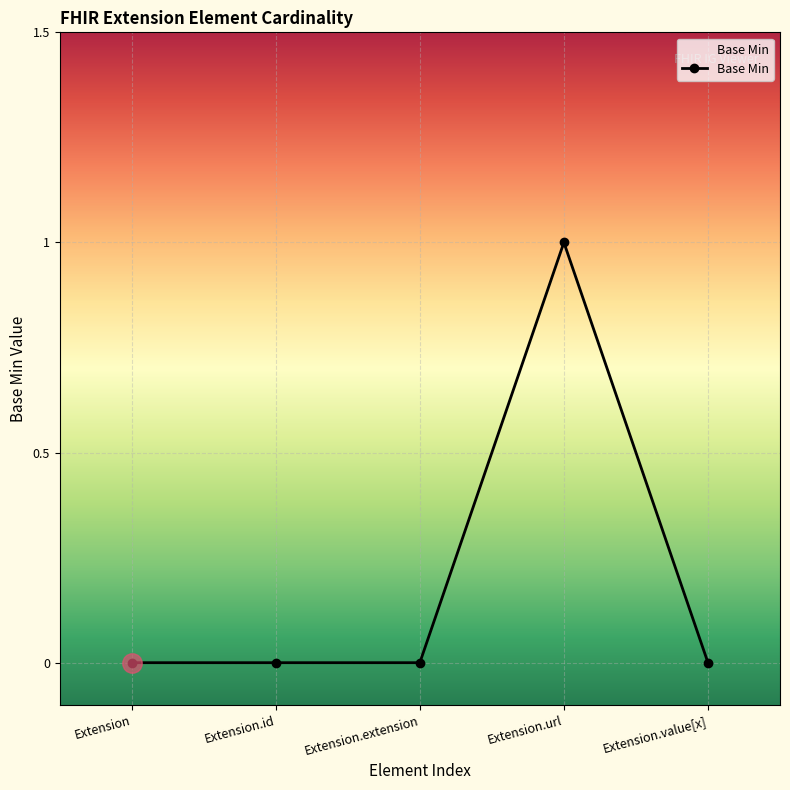

What is the maximum value shown in the chart?

1